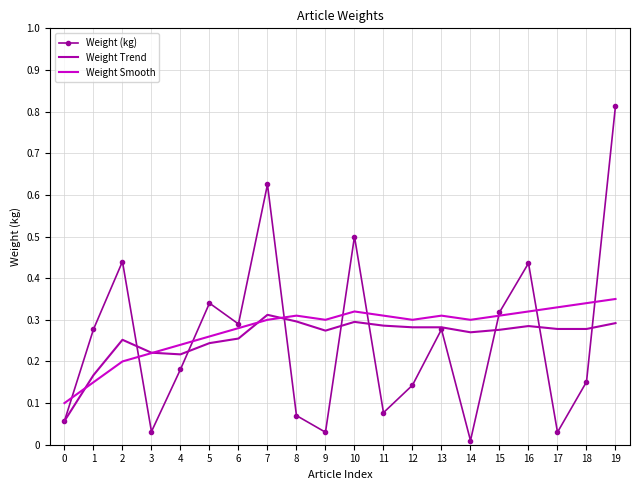

Between 8 and 19, which series saw the biggest shift?

Weight (kg)